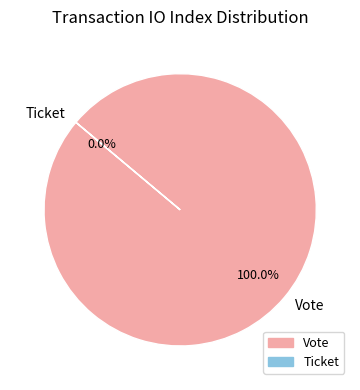

Which slice is the largest?

Vote